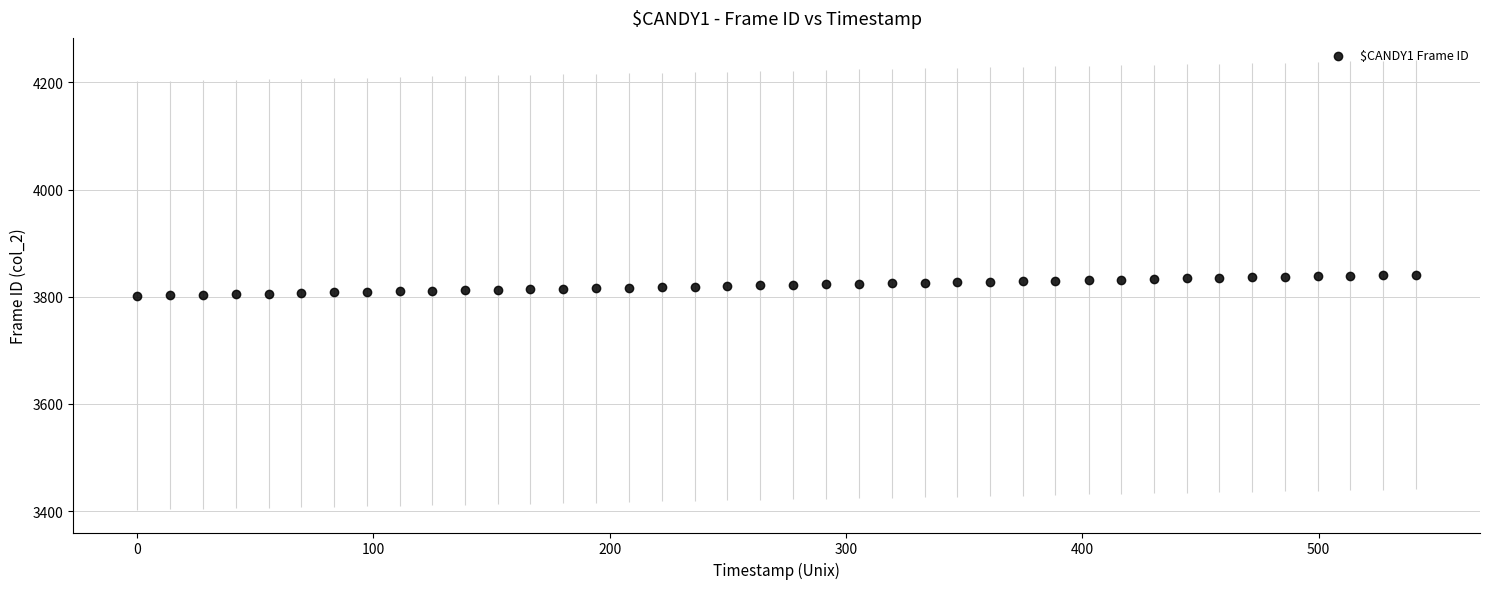

What is the range of Y values (max minus min)?

39